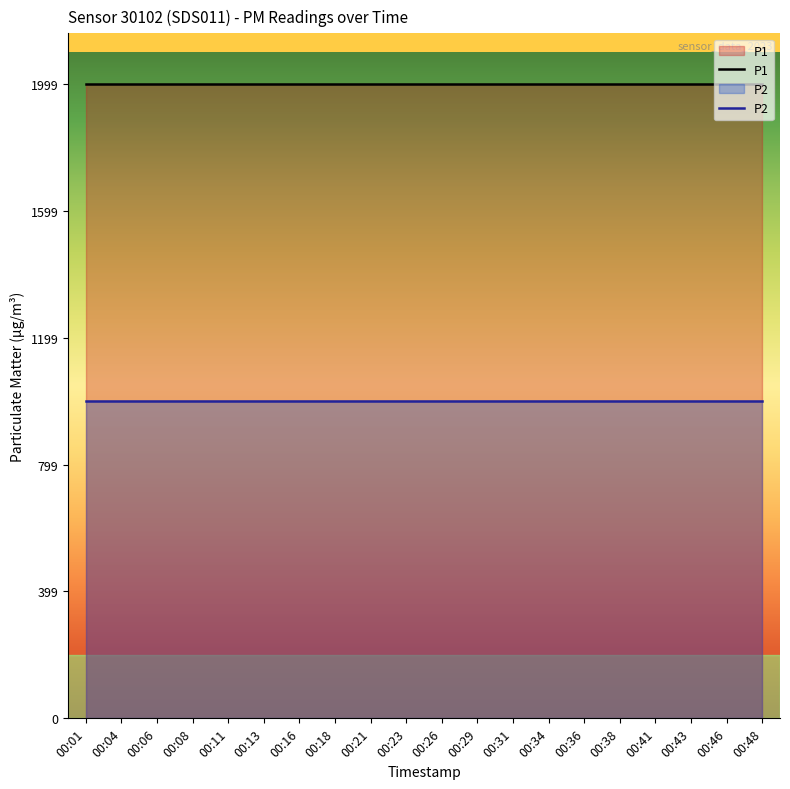

Which category has the highest value across all series?

00:01